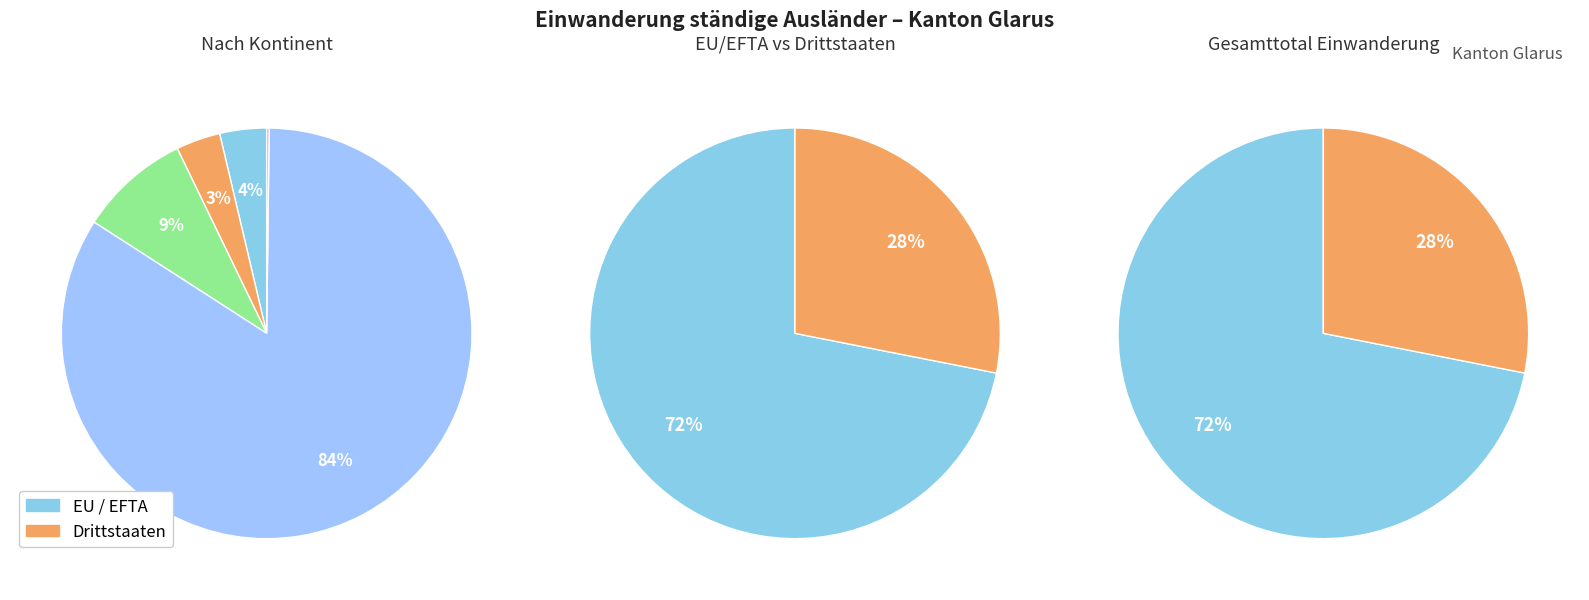

Combined, do 6 and 9 account for over 50%?

No